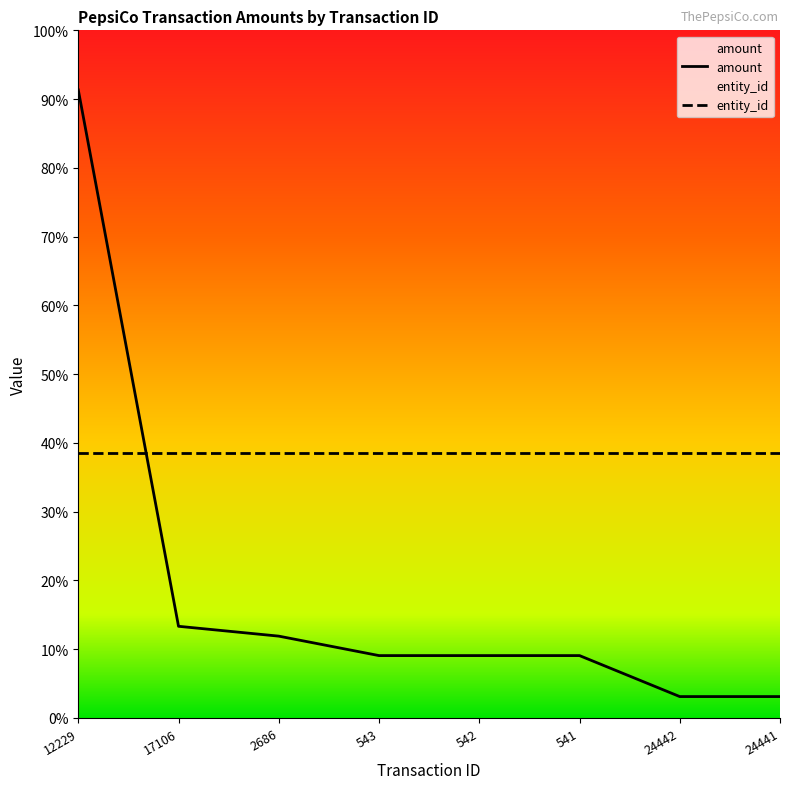

What is the greatest value displayed?

822.0